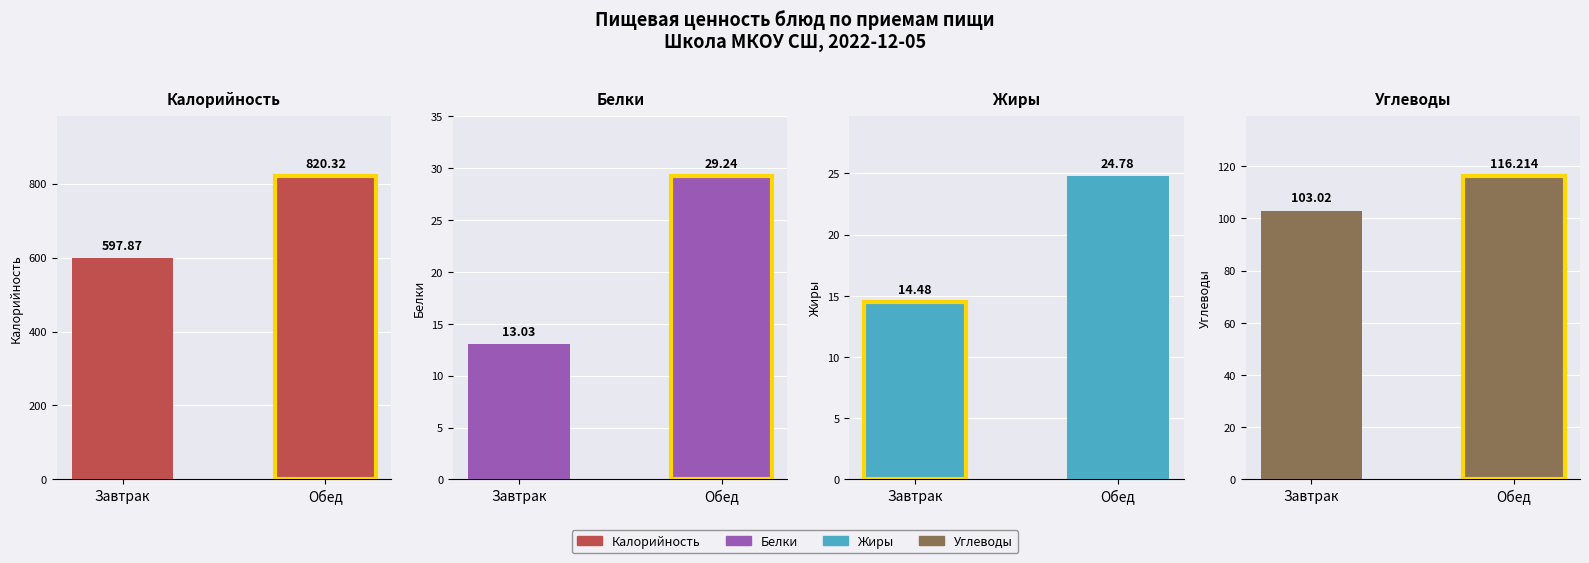

What is the total value across all series at Завтрак?

728.4